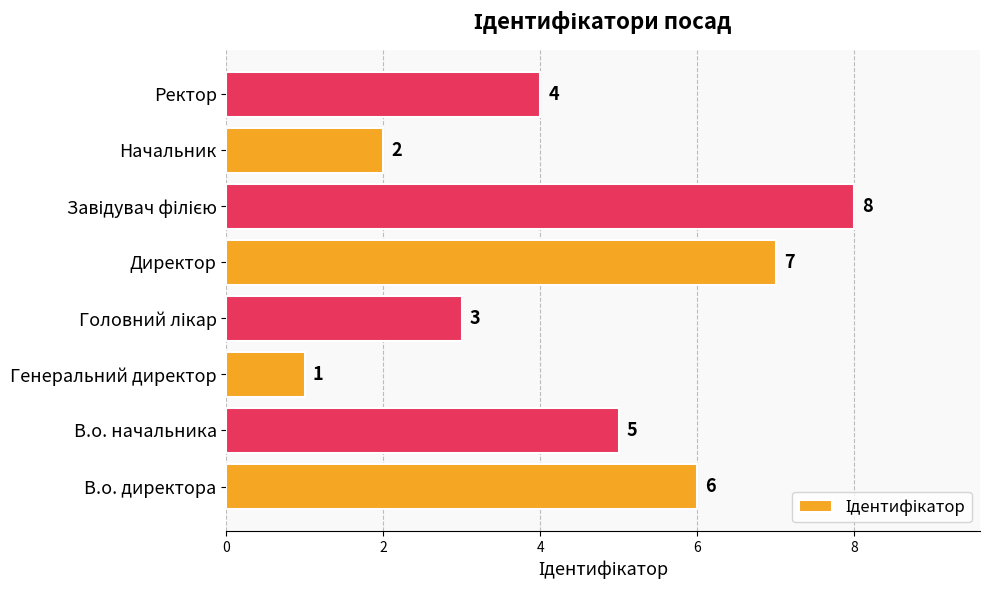

How many data points are less than 5?

4